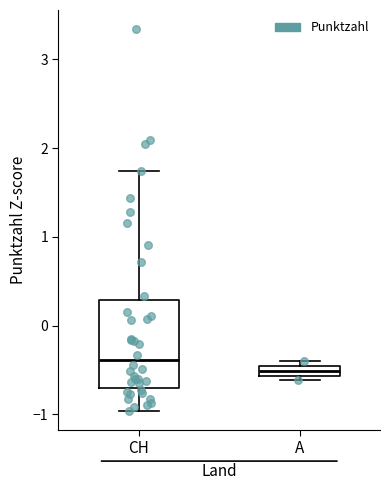

Which box is the tallest, from its lower edge to its upper edge?

CH